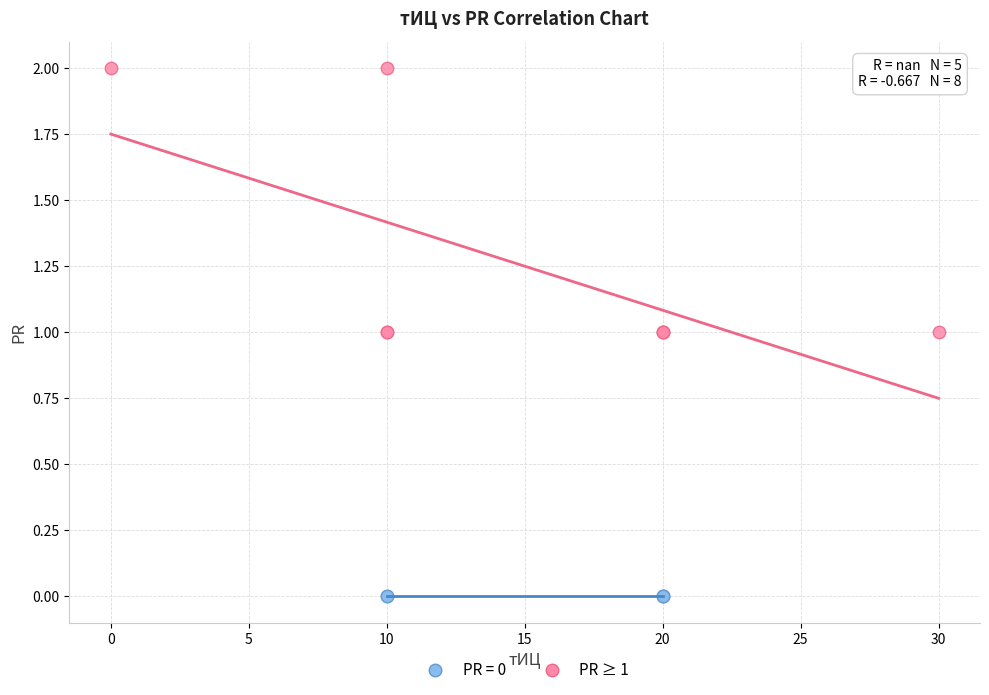

Which series contains the lowest Y value?

PR = 0